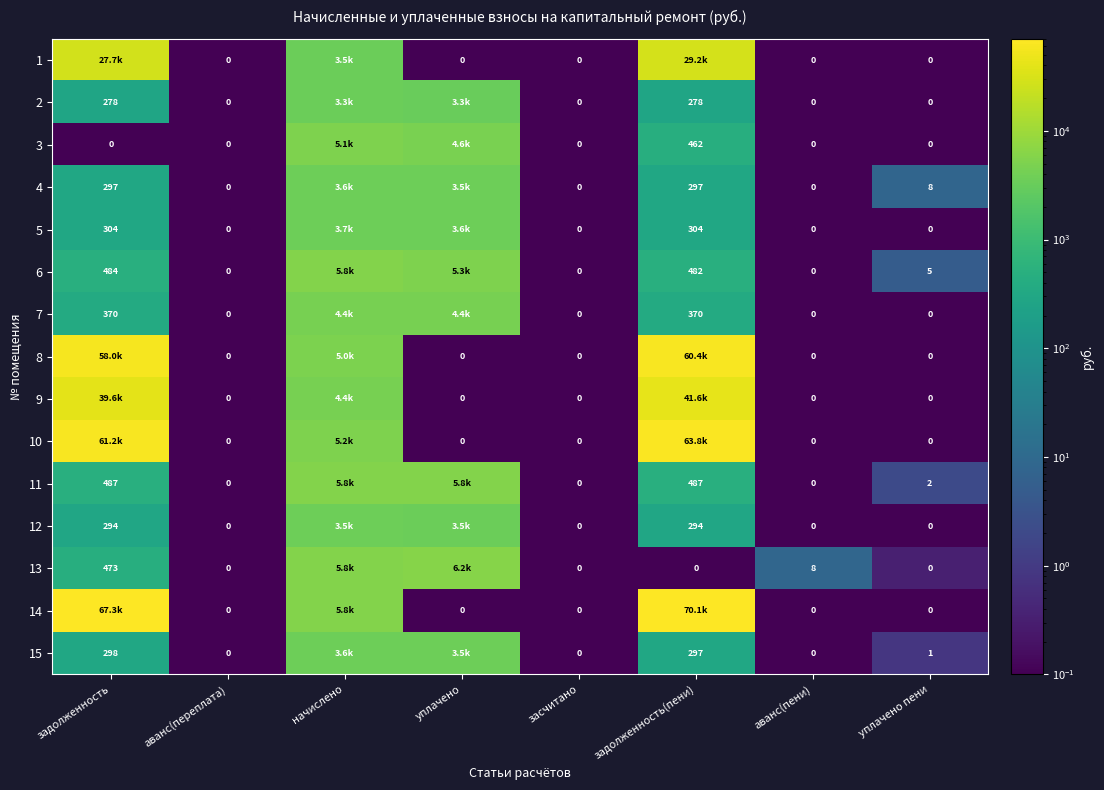

At which category is the sum across all series the highest?

задолженность(пени)